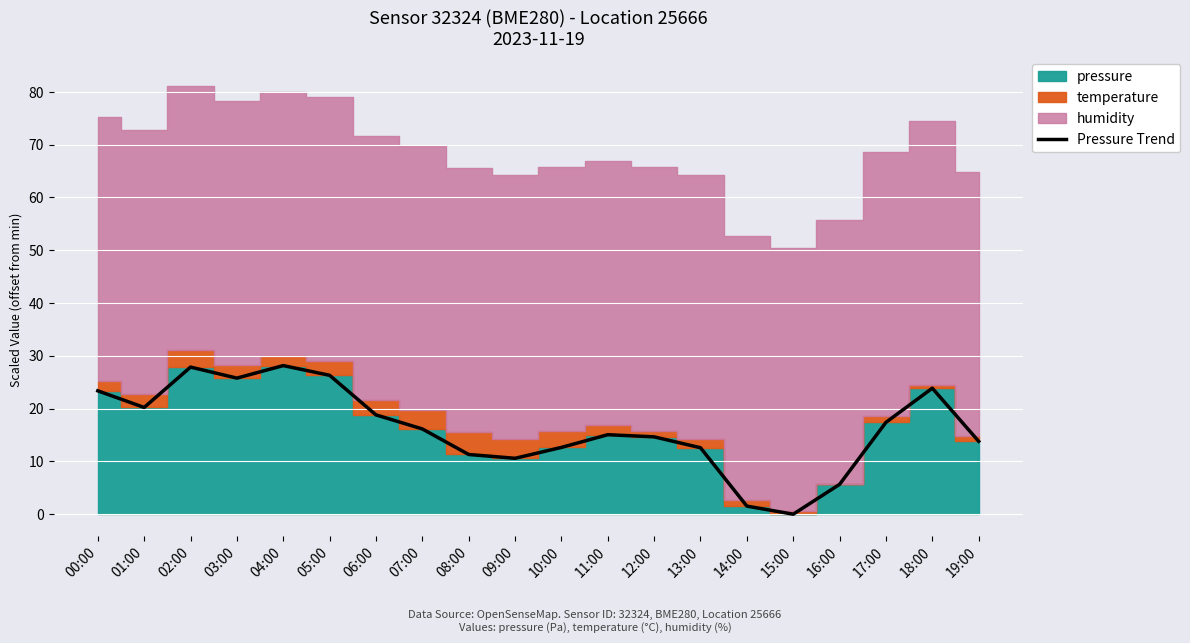

Reading left to right, transcribe all the data shown in this chart.

23.4	20.2	27.9	25.8	28.1	26.3	18.8	16.1	11.3	10.6	12.6	15.1	14.6	12.6	1.5	0.0	5.6	17.4	23.9	13.8